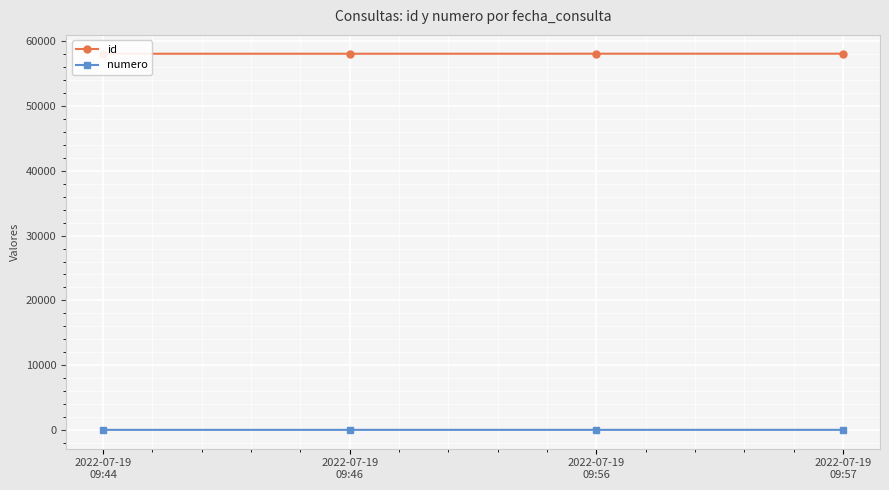

Rank the series by their average value, from lowest to highest.

numero, id